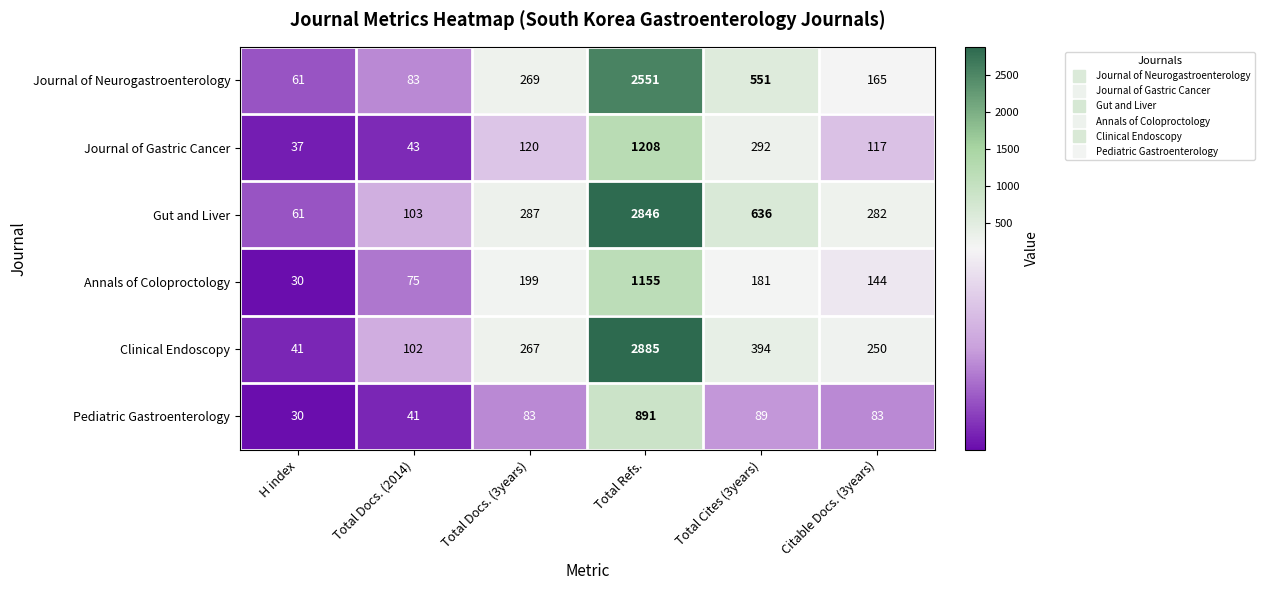

The Clinical Endoscopy series shows 394 at Total Cites (3years). True or false?

True